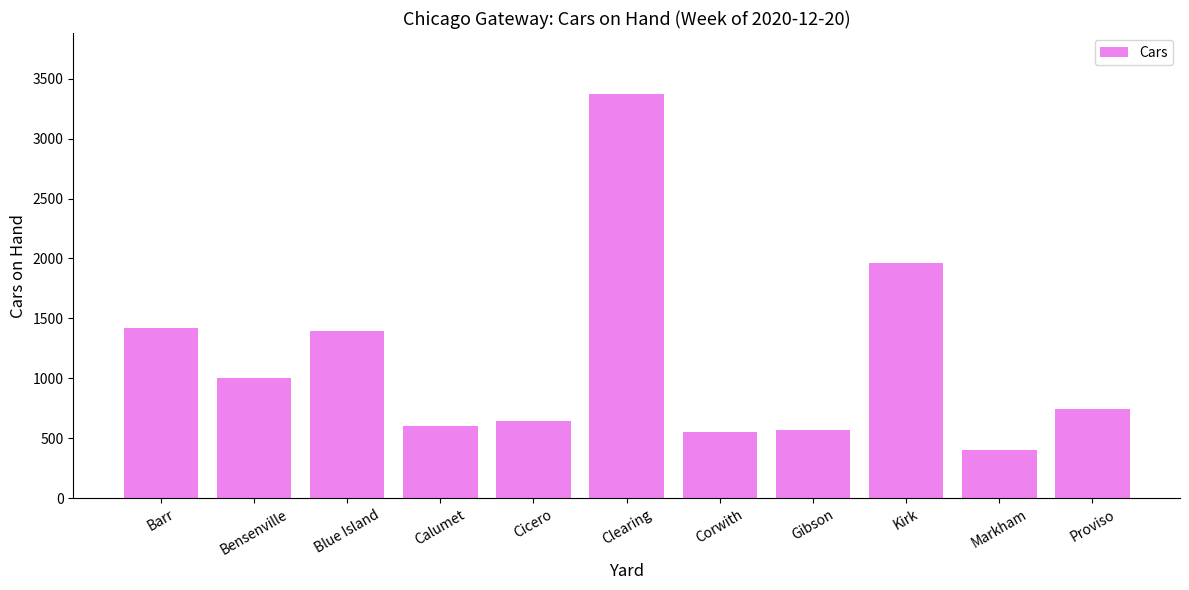

True or false: the data shows 662 at Markham.

False